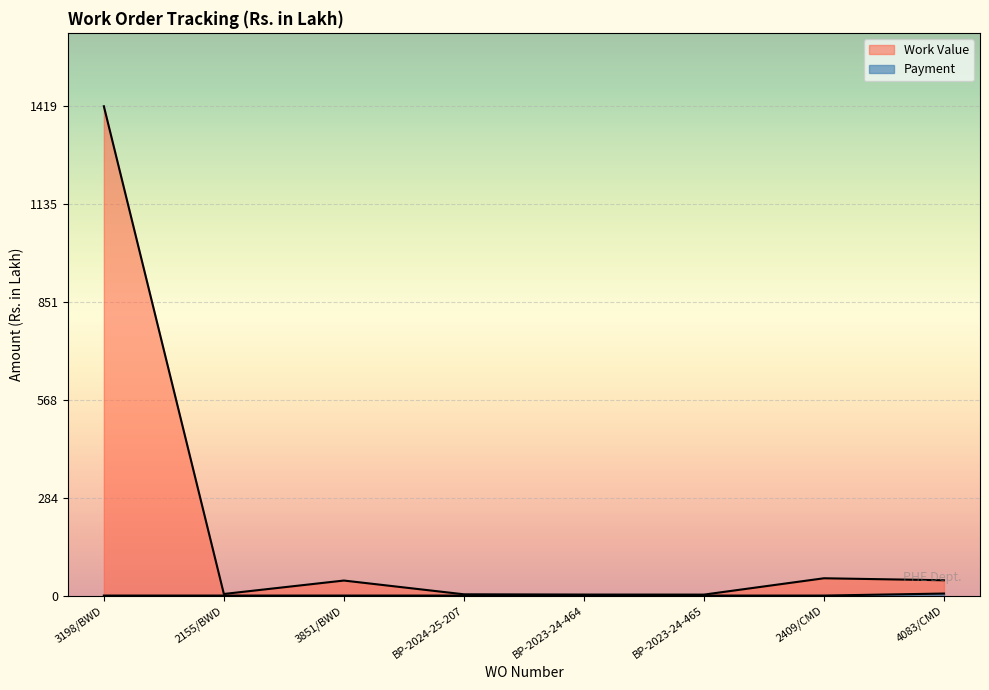

At how many categories does at least one series exceed 281?

1